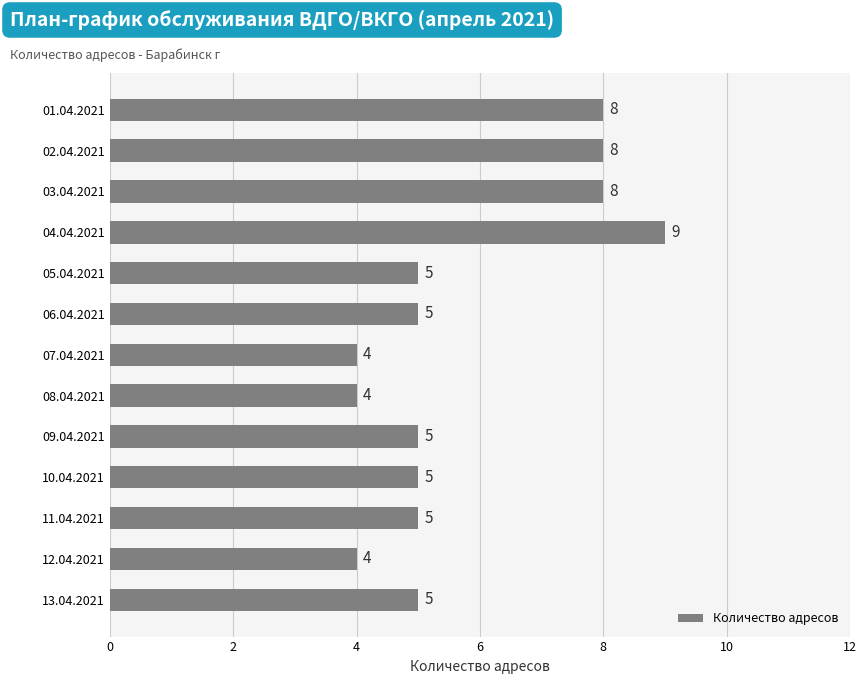

What is the difference between the second highest and second lowest values?

4